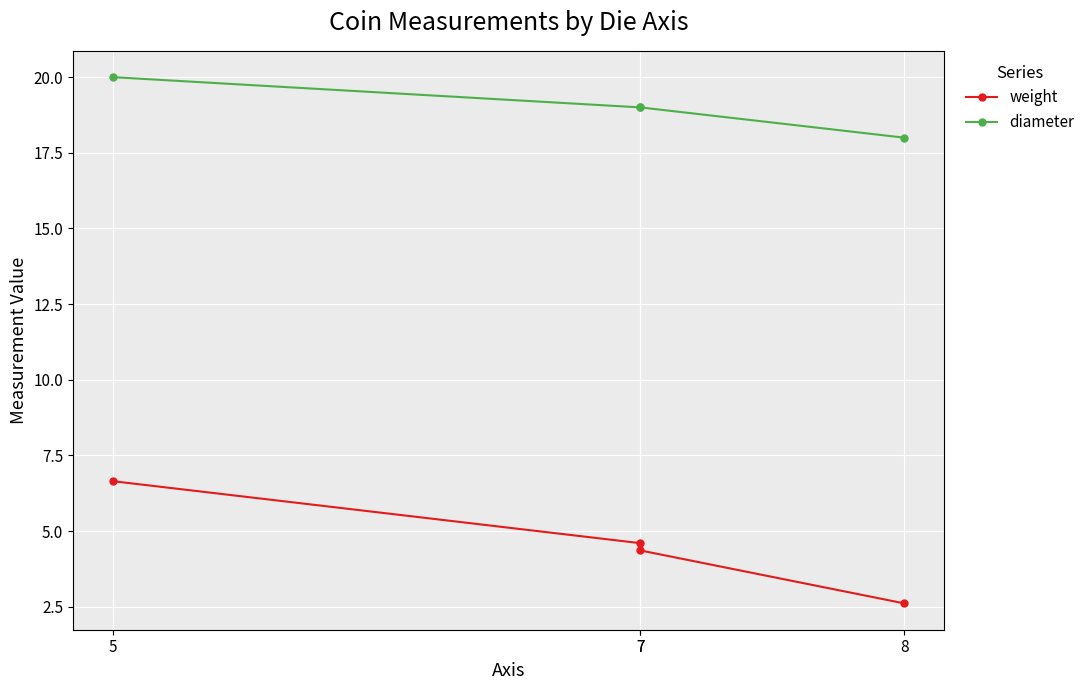

Between 7 and 7, which series saw the biggest shift?

weight